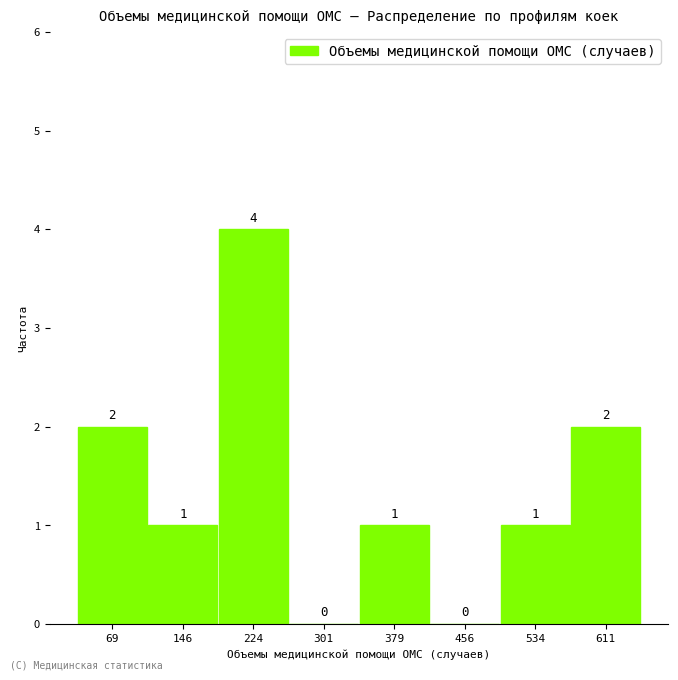

Reading left to right, list every bar in this chart as the range it spans on the x-axis followed by its height. The bar edges are not printed on the chart, so give them approximately, as read against the axis.

30 to 110: 2
110 to 190: 1
190 to 260: 4
260 to 340: 0
340 to 420: 1
420 to 500: 0
500 to 570: 1
570 to 650: 2